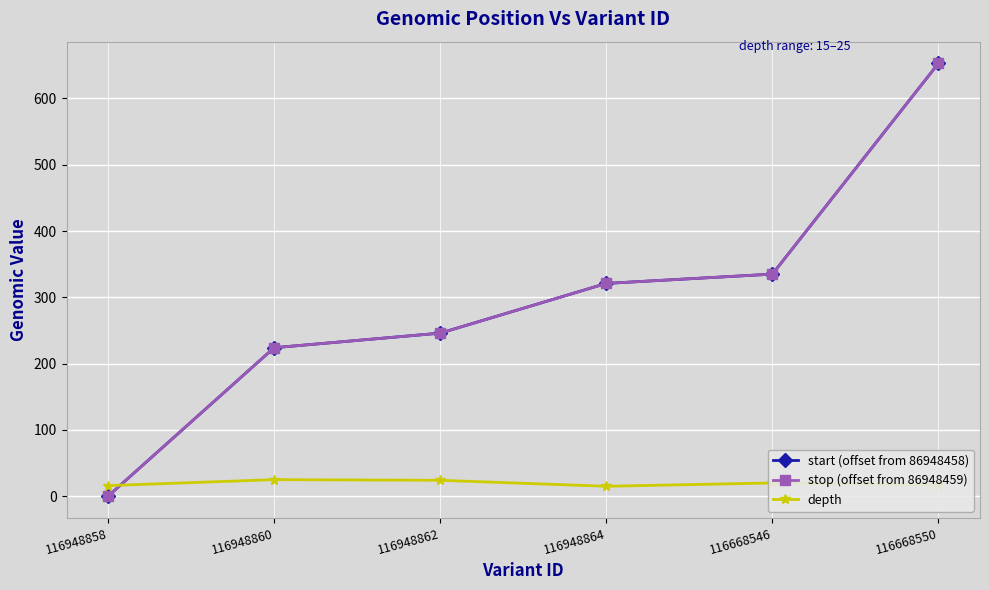

List the series in order of their peak value, lowest first.

depth, start (offset from 86948458), stop (offset from 86948459)